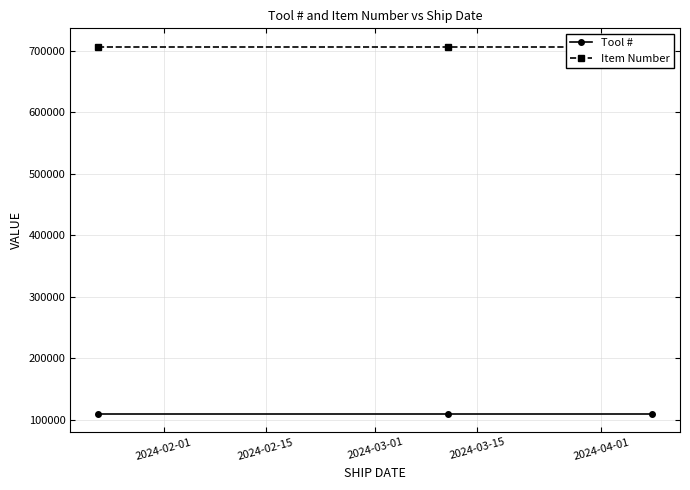

Rank the series by their maximum value, from highest to lowest.

Item Number, Tool #